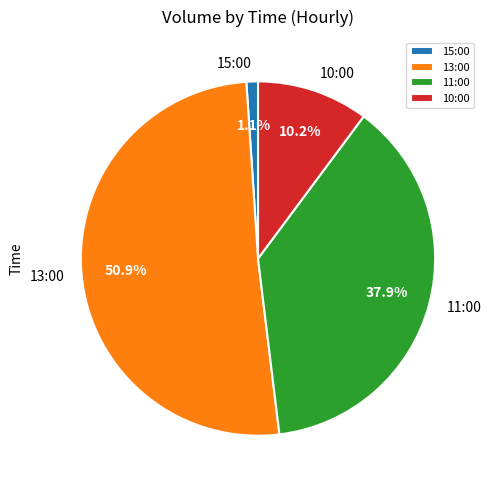

Is the sum of 15:00 and 11:00 greater than half?

No